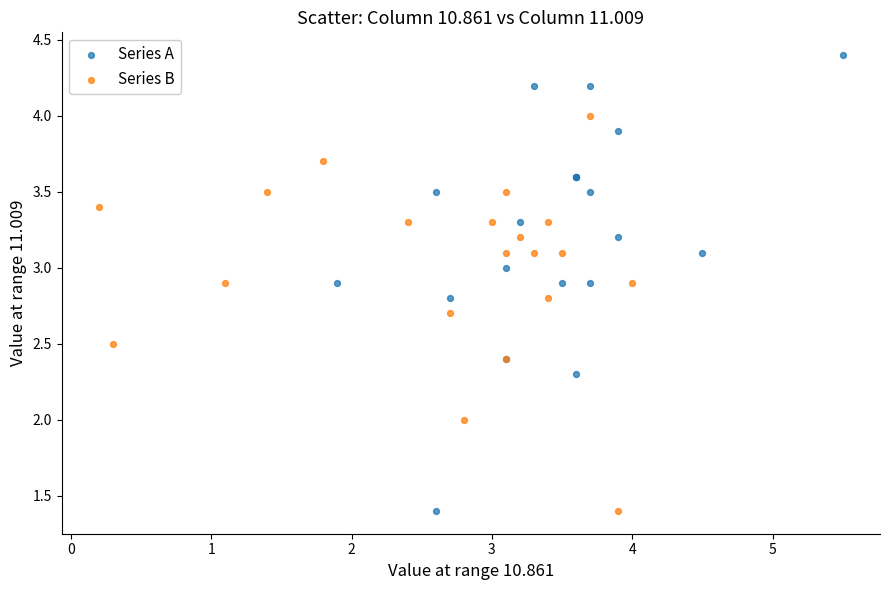

Which series reaches the maximum Y coordinate?

Series A